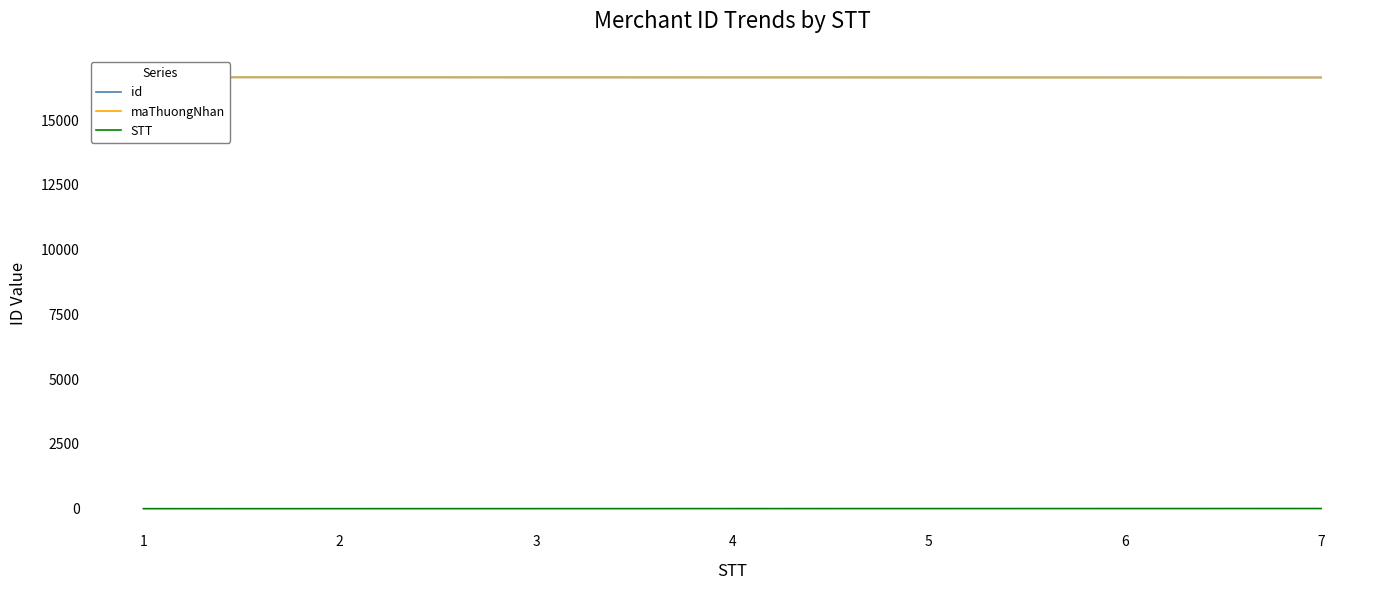

What value does the maThuongNhan series have at 6?

16651